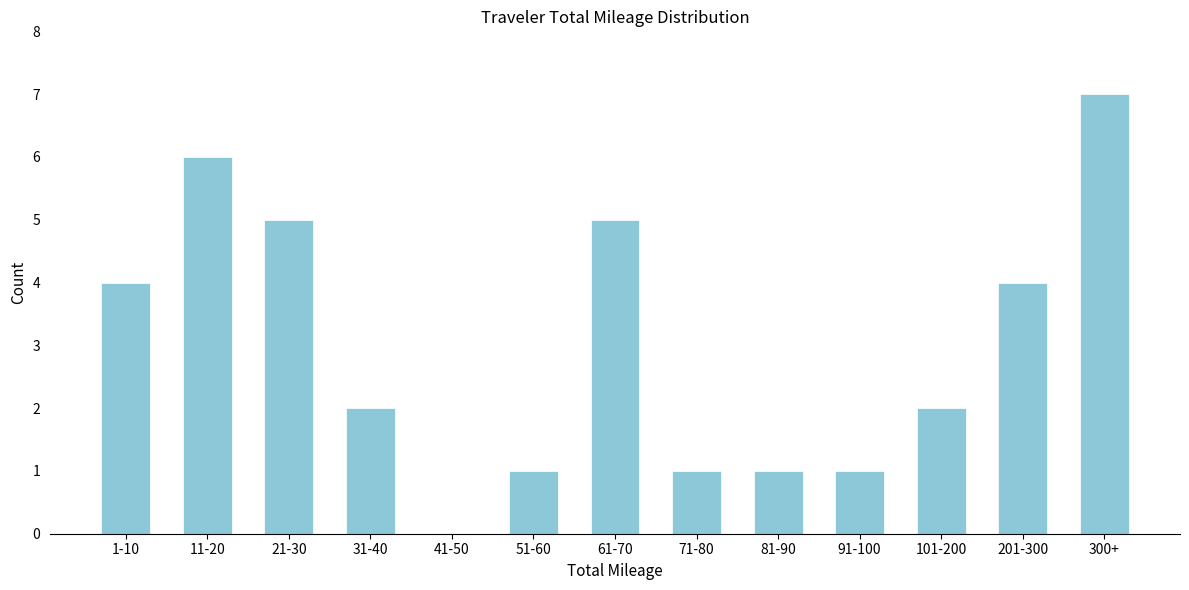

Reading left to right, extract all data points from this chart.

1-10=4	11-20=6	21-30=5	31-40=2	41-50=0	51-60=1	61-70=5	71-80=1	81-90=1	91-100=1	101-200=2	201-300=4	300+=7